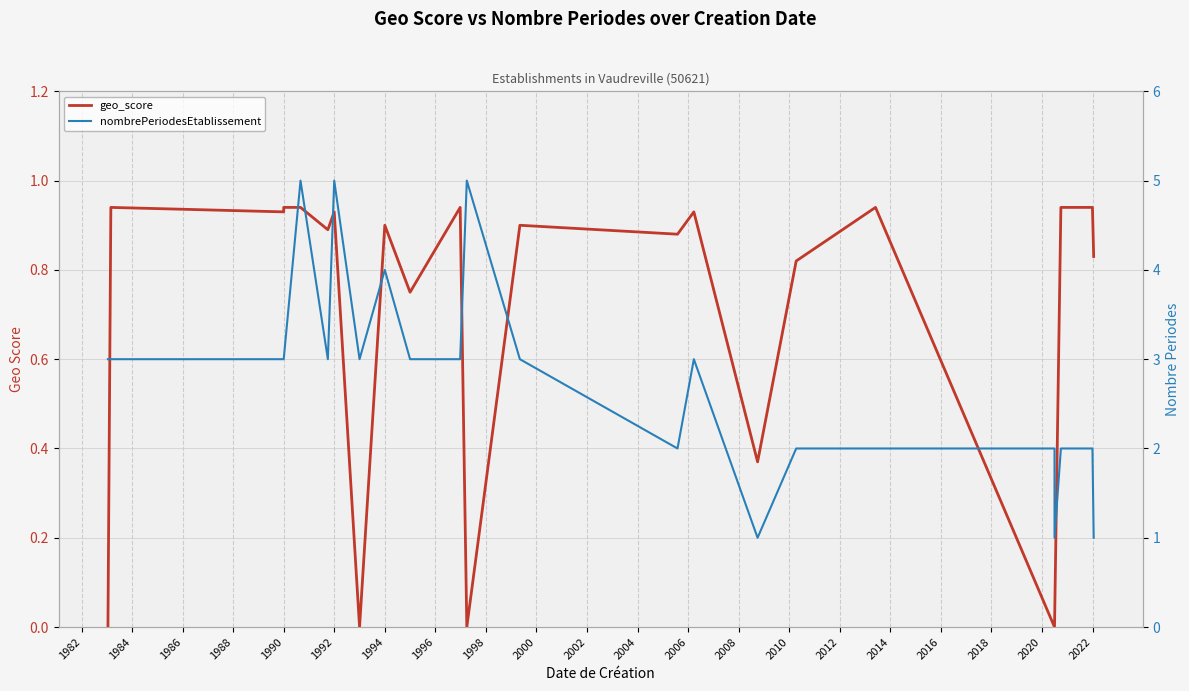

True or false: geo_score has a value of 1.6 at 2004.

False